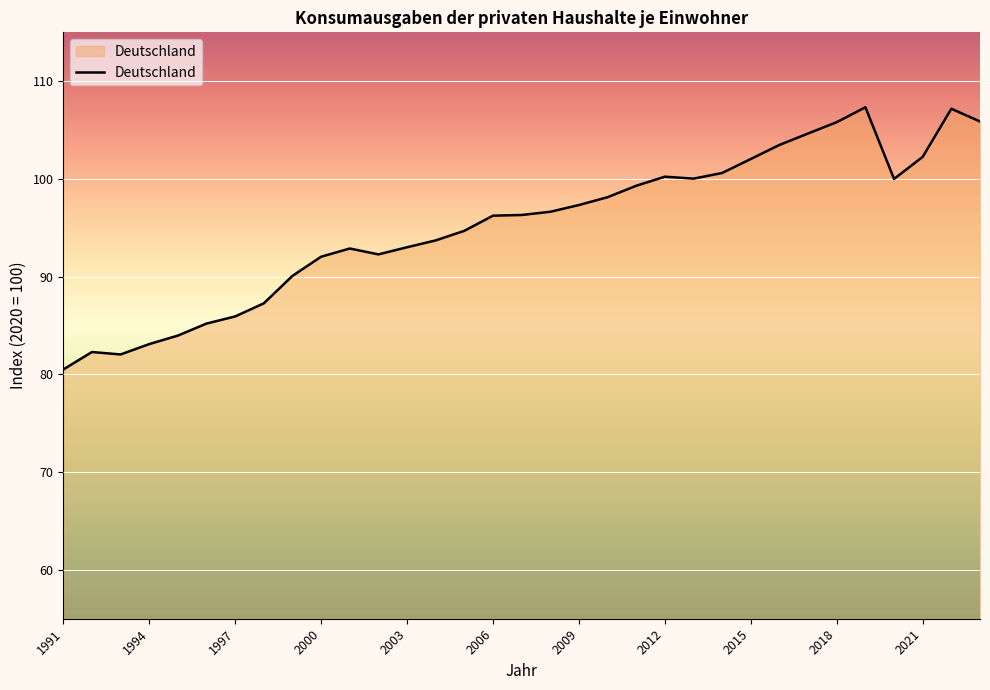

What is the minimum value shown in the chart?

80.5